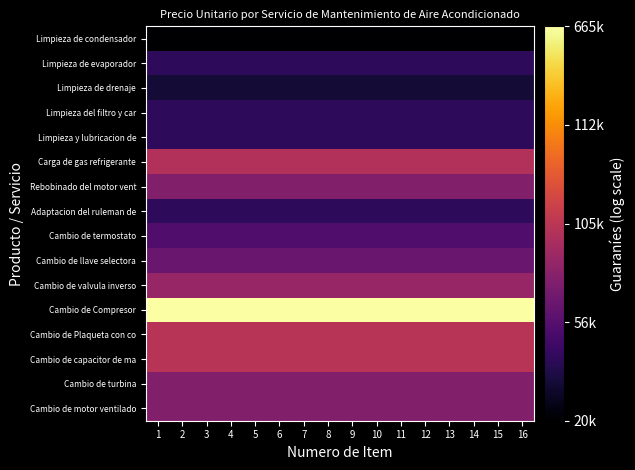

At 14, list the series in order from smallest to largest.

Limpieza de condensador, Limpieza de drenaje, Limpieza de evaporador, Limpieza del filtro y car, Limpieza y lubricacion de, Adaptacion del ruleman de, Cambio de termostato, Cambio de llave selectora, Rebobinado del motor vent, Cambio de turbina, Cambio de motor ventilado, Cambio de valvula inverso, Carga de gas refrigerante, Cambio de Plaqueta con co, Cambio de capacitor de ma, Cambio de Compresor